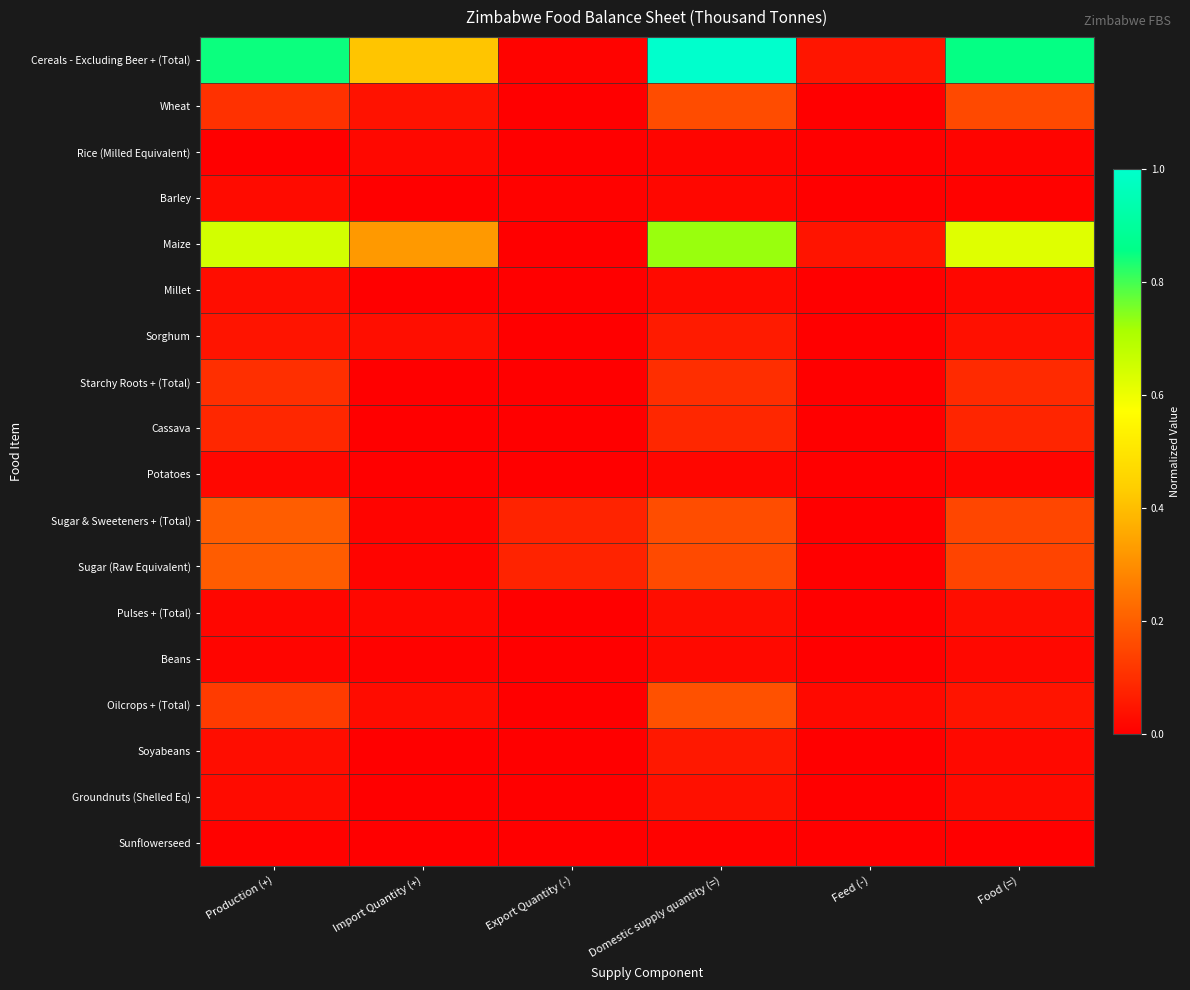

At which category is the sum across all series the highest?

Domestic supply quantity (=)